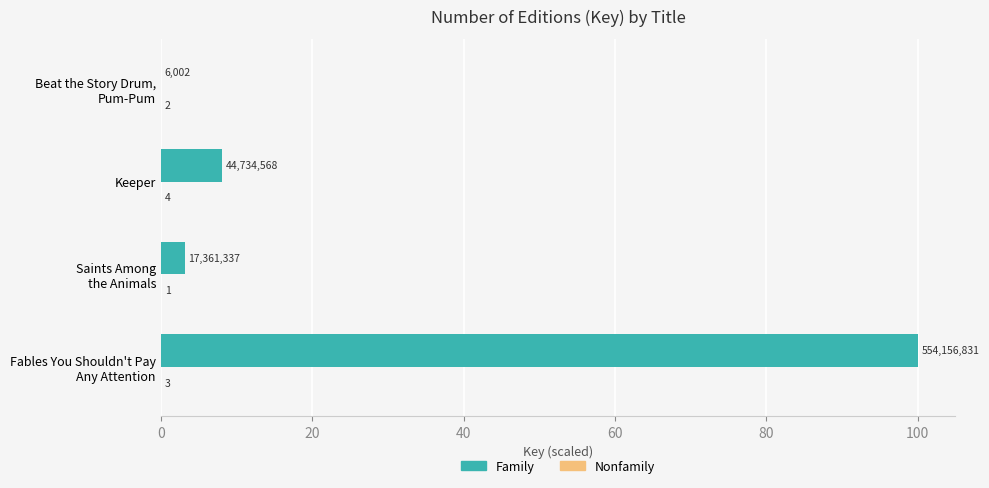

Does the chart contain any negative values?

No